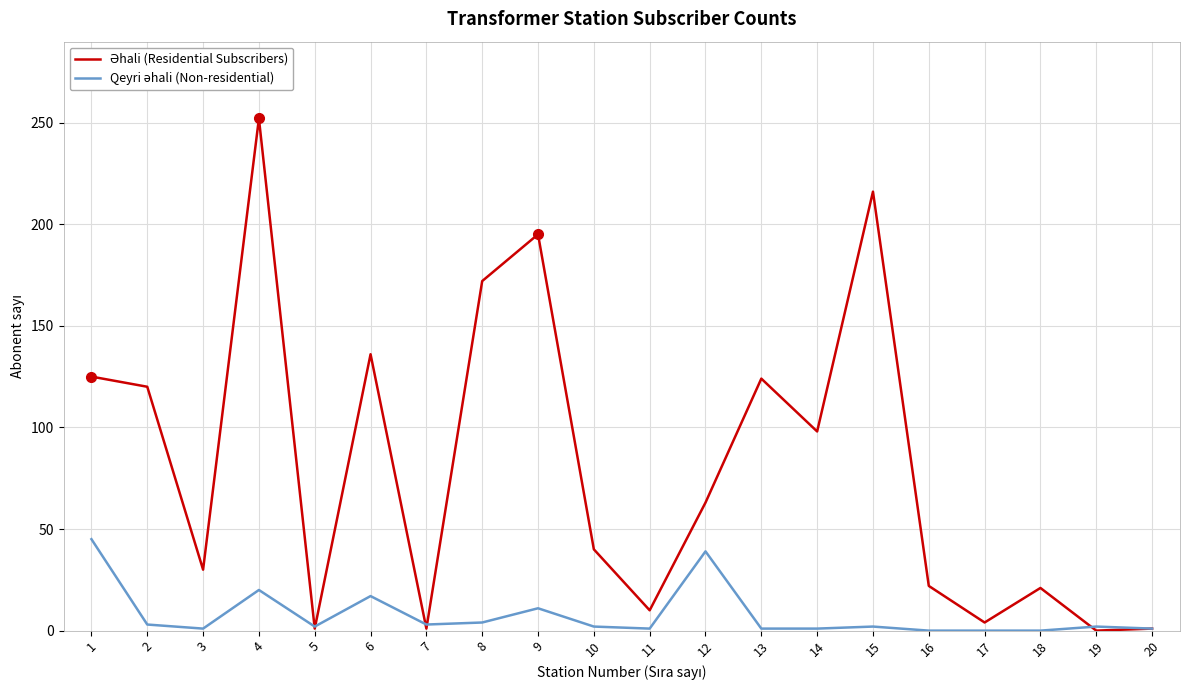

At which category is the sum across all series the highest?

4